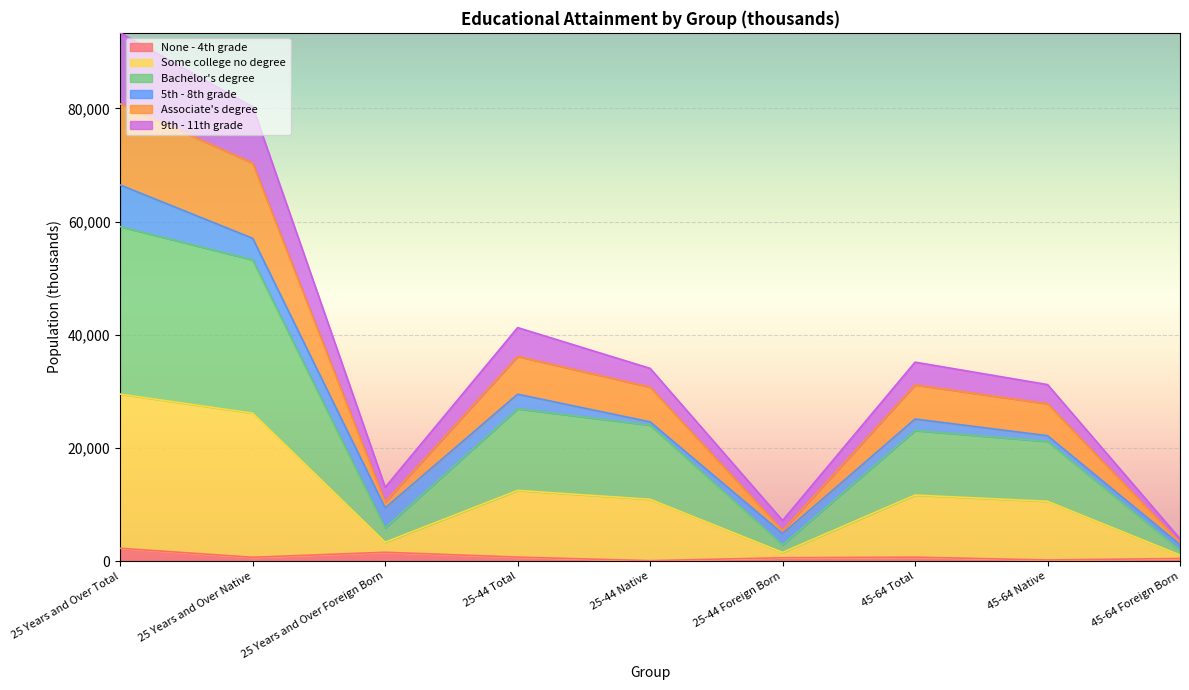

What are all the series names shown in the legend?

None - 4th grade, Some college no degree, Bachelor's degree, 5th - 8th grade, Associate's degree, 9th - 11th grade